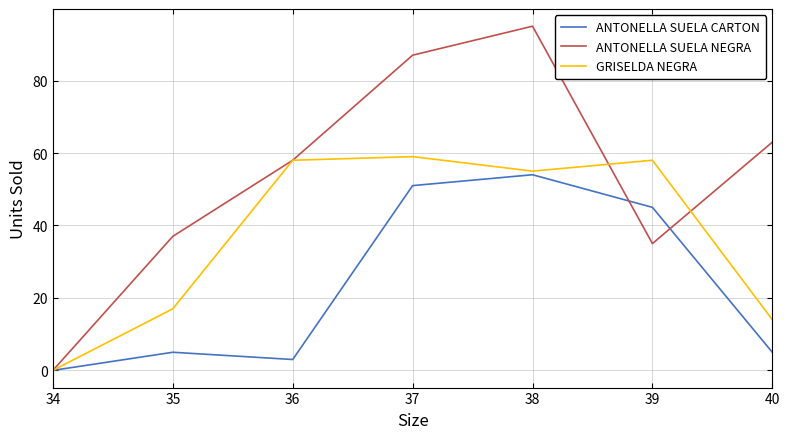

How many lines are shown in the chart?

3